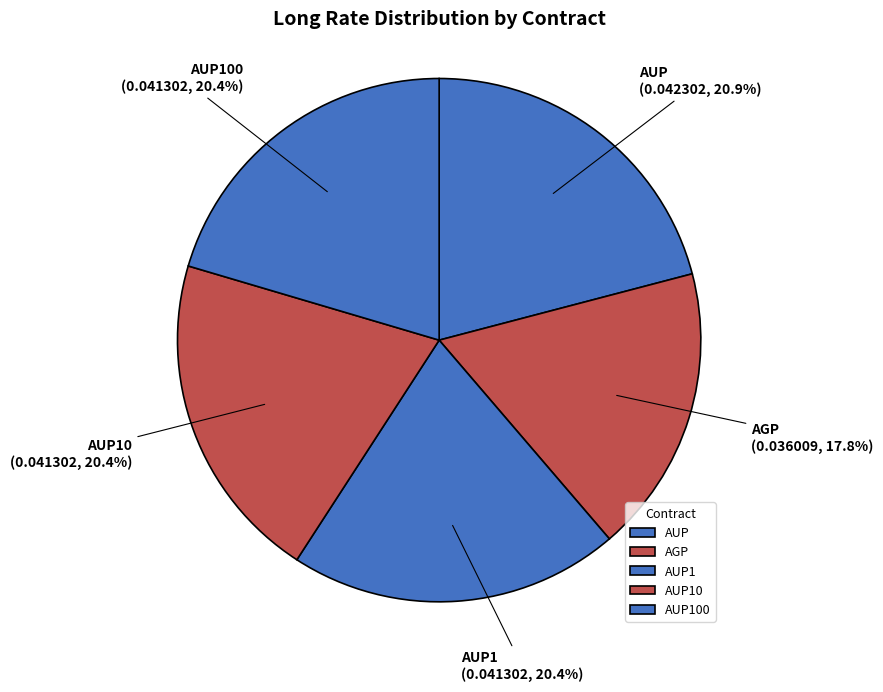

To the nearest percent, what percentage of the pie is AUP10?

20%